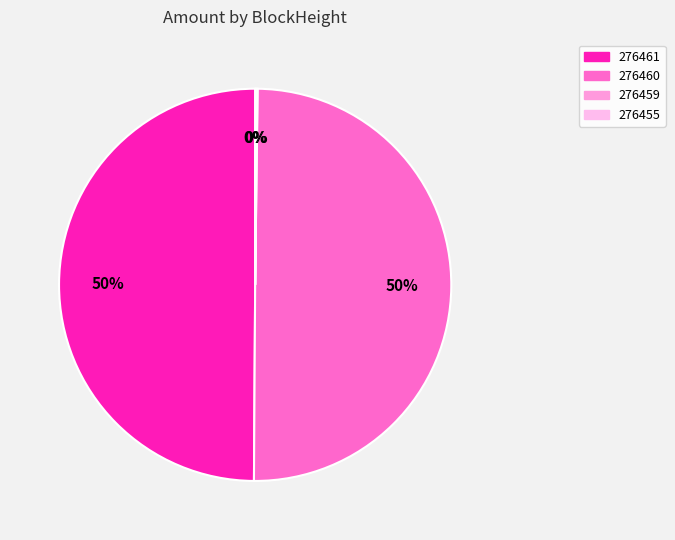

Is there any slice that represents more than half of the pie?

No